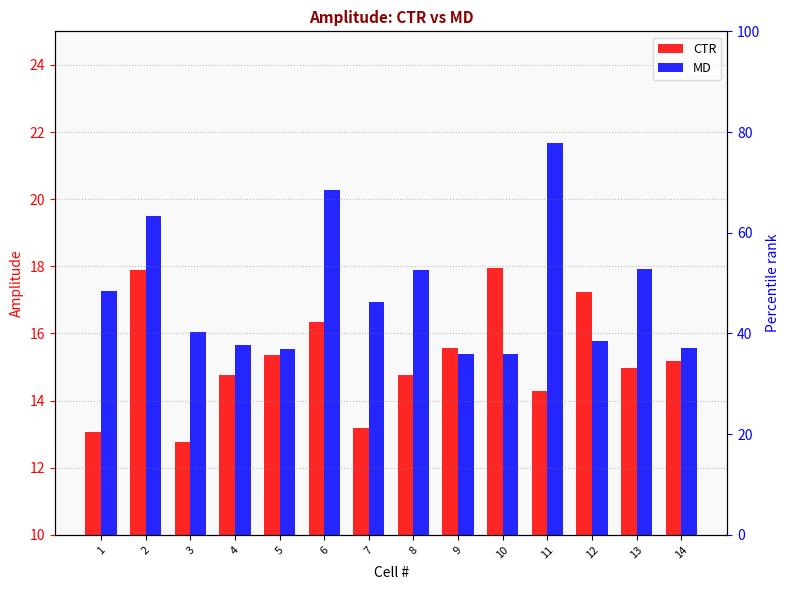

How many distinct data groups are displayed?

2